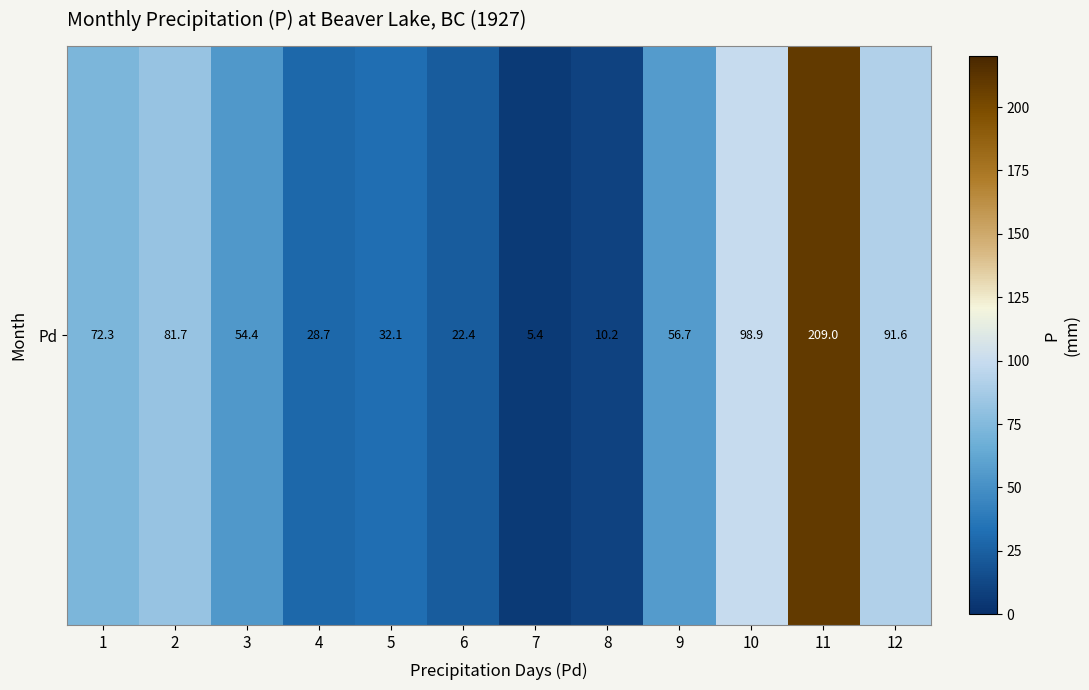

Between 2 and 6, which is larger?

2